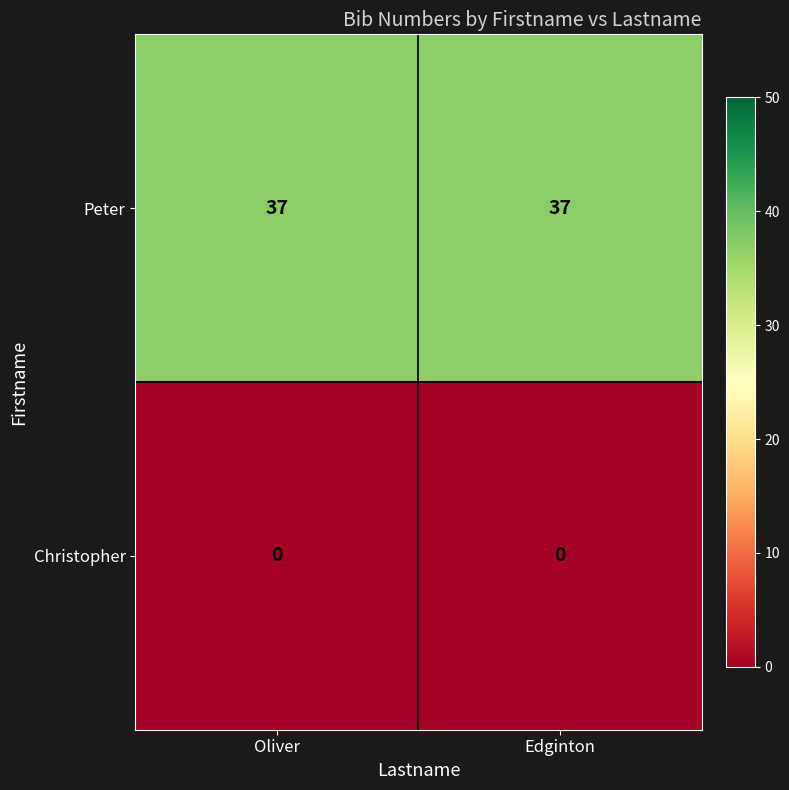

What is the maximum value shown in the chart?

37